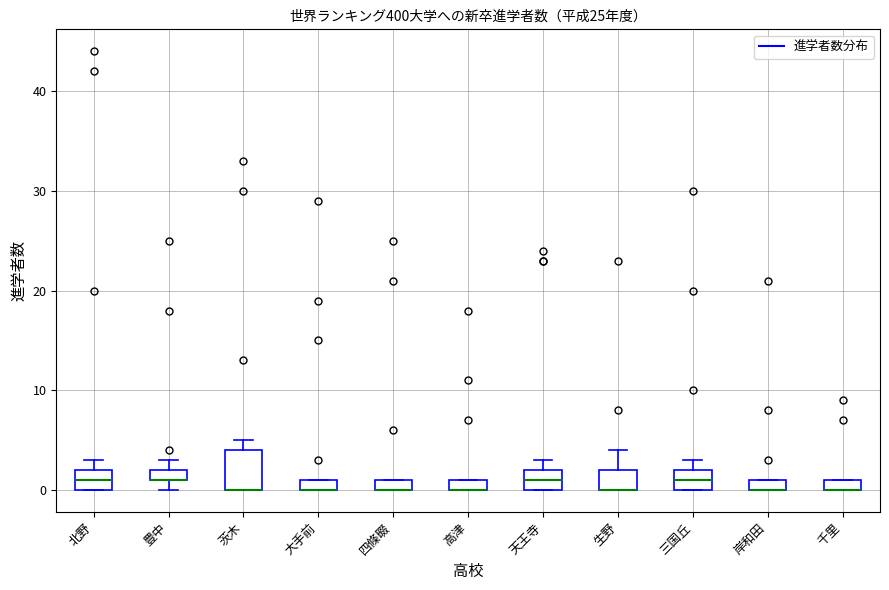

Where is the lower edge of the box for 茨木 on the y-axis? The values are not printed on the chart, so give them approximately, as read against the axis.

0